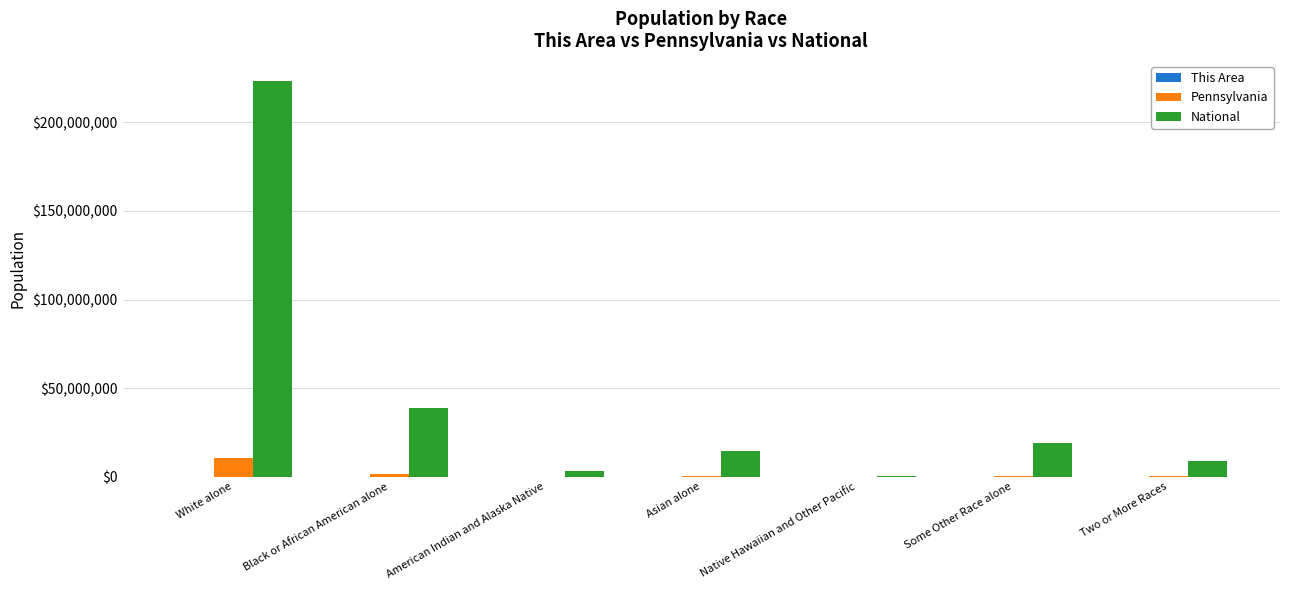

How many groups of bars are there?

7